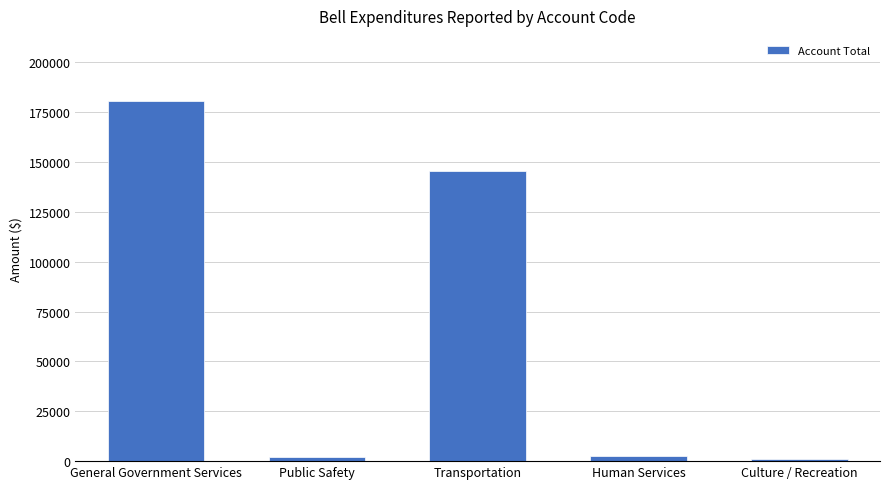

What is the label of the 5th bar from the left?

Culture / Recreation